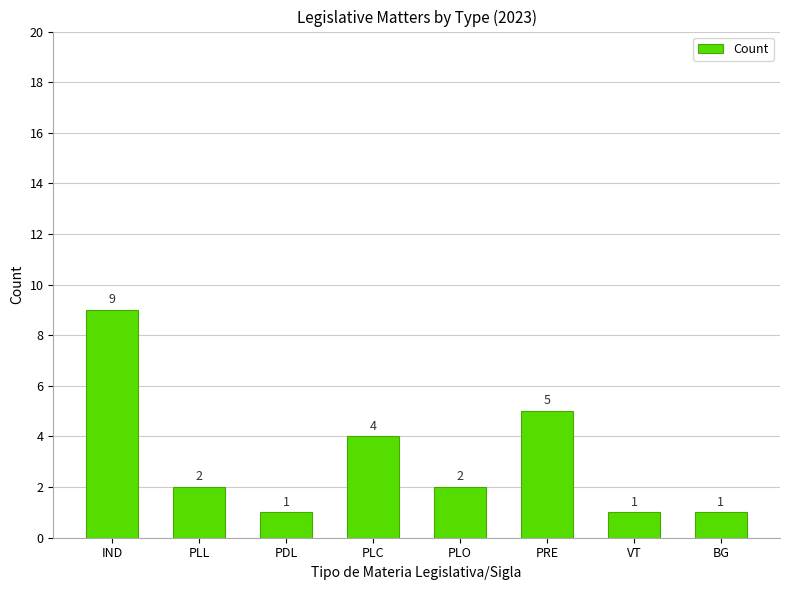

What is the difference between the values at PLO and PRE?

3